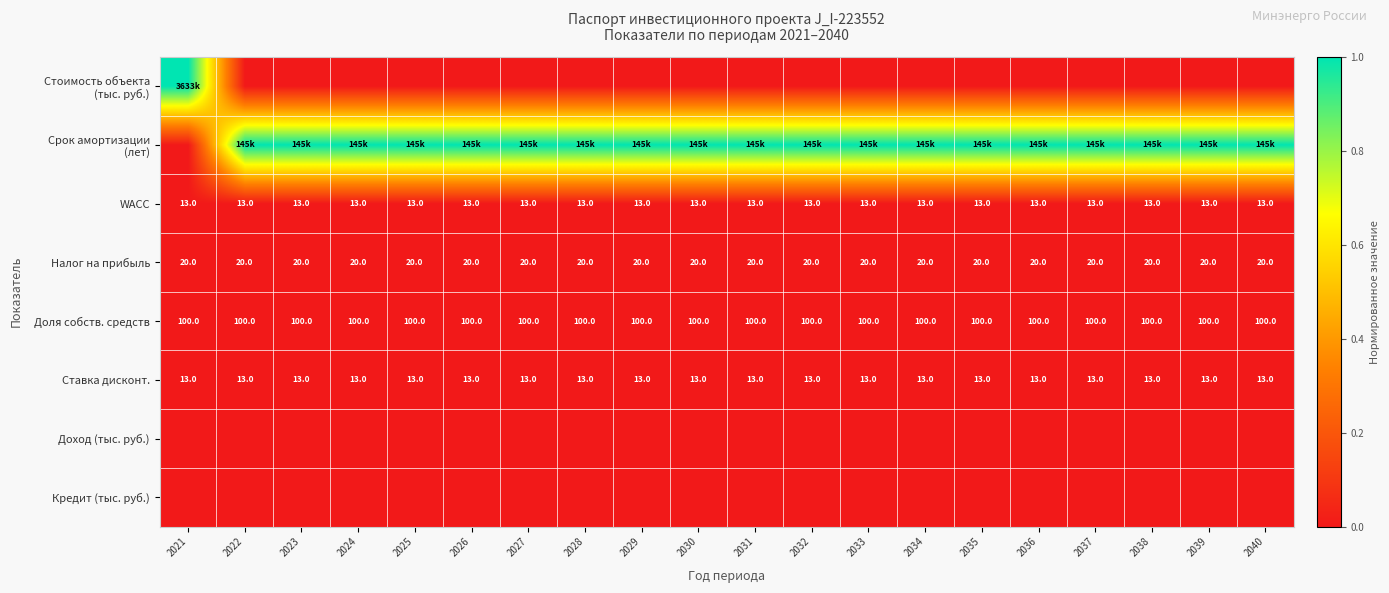

What value does the Ставка дисконт. series have at 2034?

13